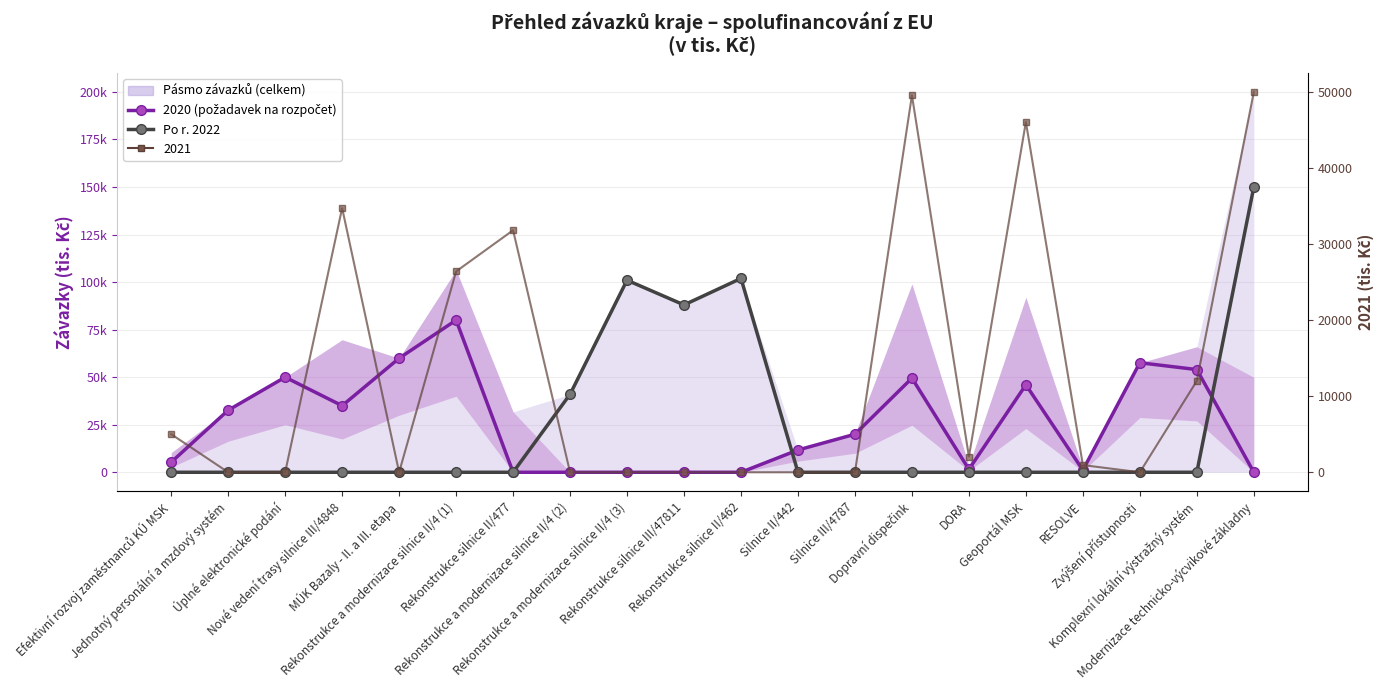

True or false: Po r. 2022 has a value of 0 at Geoportál MSK.

True